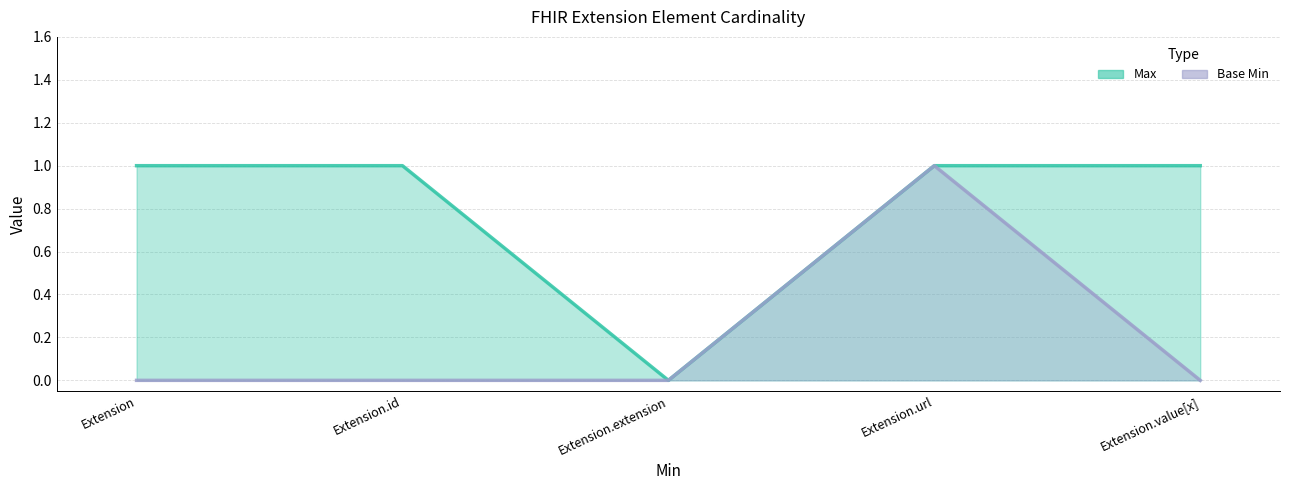

Reading left to right, transcribe all the data shown in this chart.

Max: Extension=1	Extension.id=1	Extension.extension=0	Extension.url=1	Extension.value[x]=1
Base Min: Extension=0	Extension.id=0	Extension.extension=0	Extension.url=1	Extension.value[x]=0